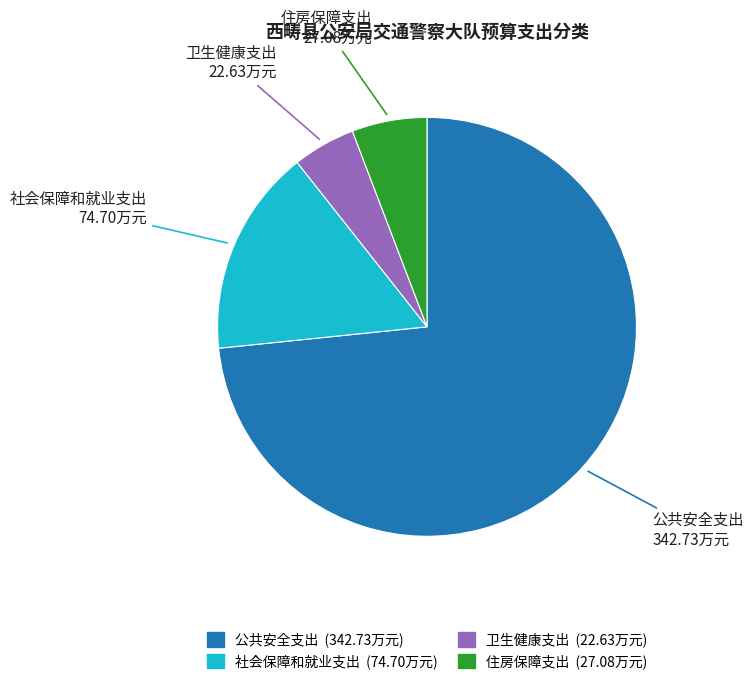

Rank the categories by value from highest to lowest.

公共安全支出, 社会保障和就业支出, 住房保障支出, 卫生健康支出